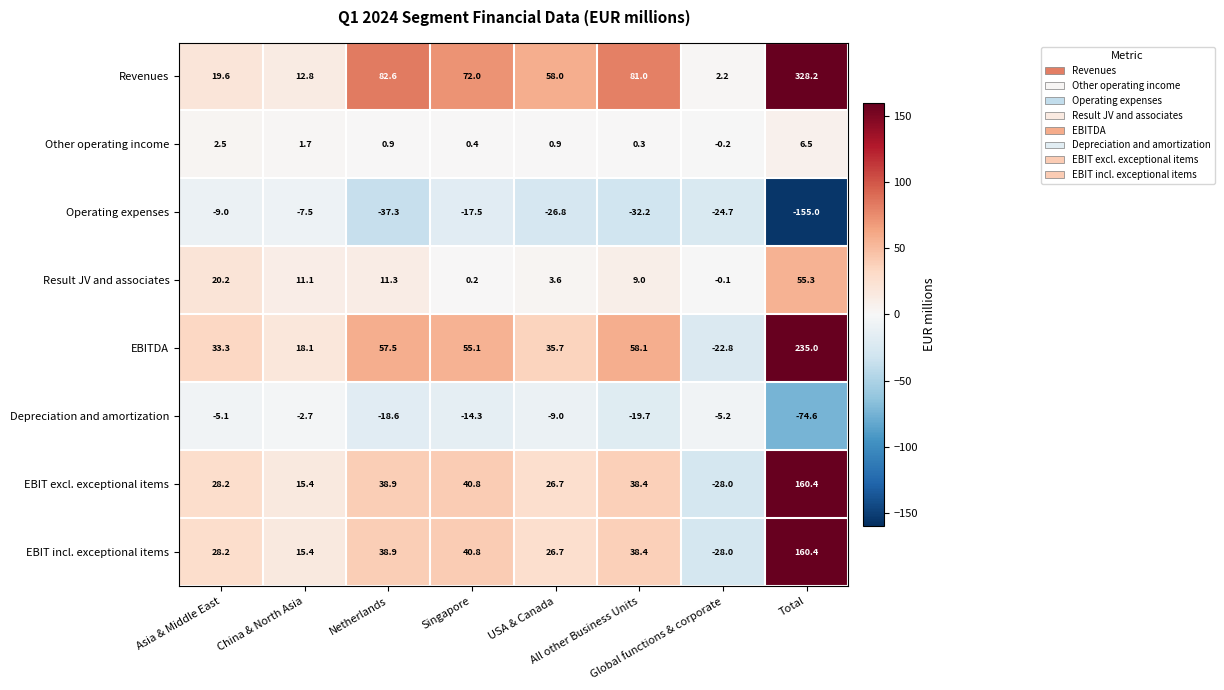

What is the maximum value shown in the chart?

328.2